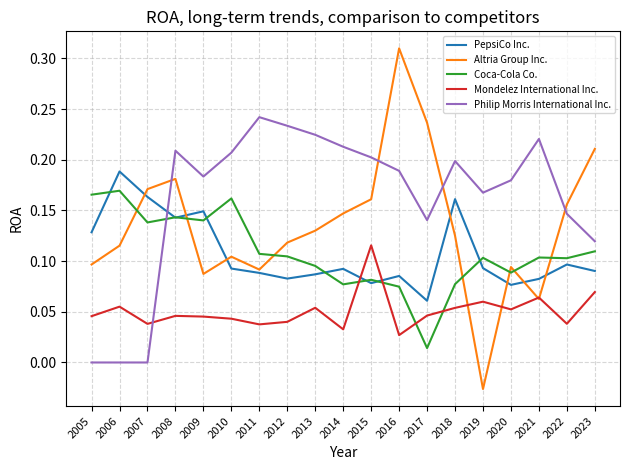

Is this an area chart (filled region under the line)?

No